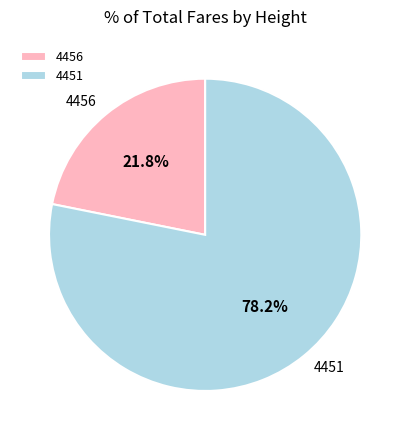

What is the total percentage of 4456 and 4451?

100.0%